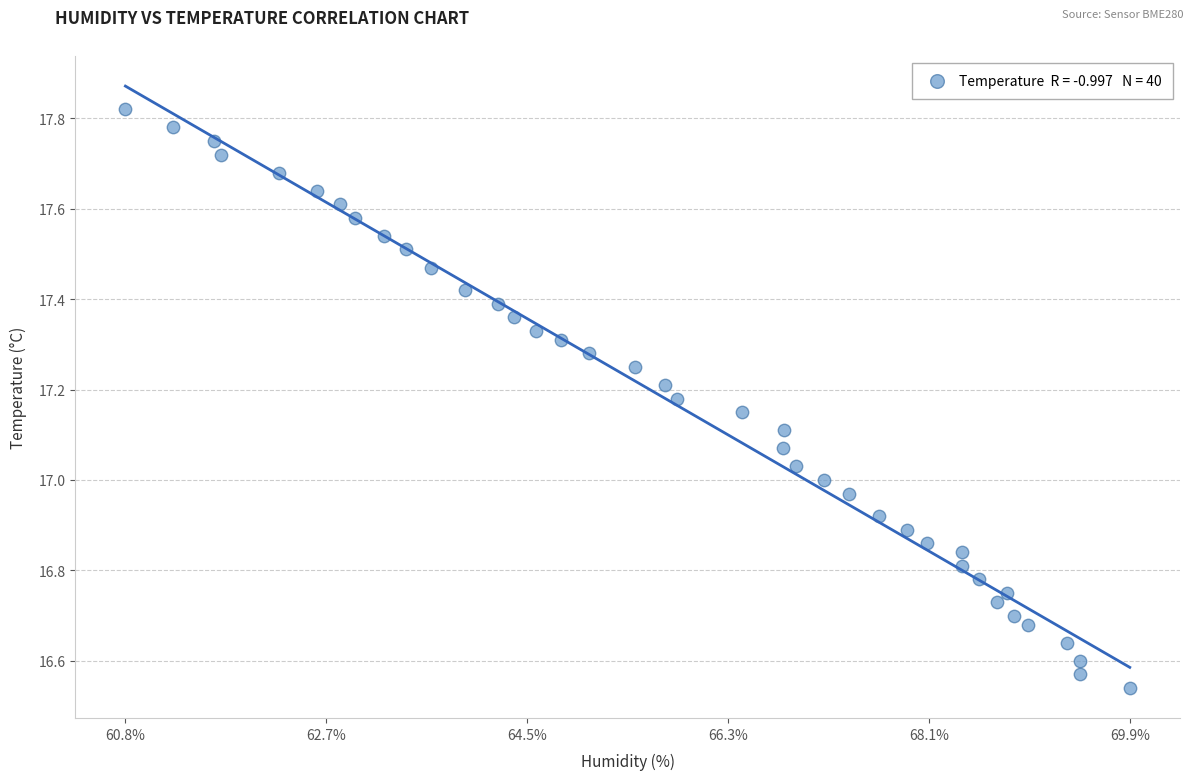

What is the range of X values (max minus min)?

9.1